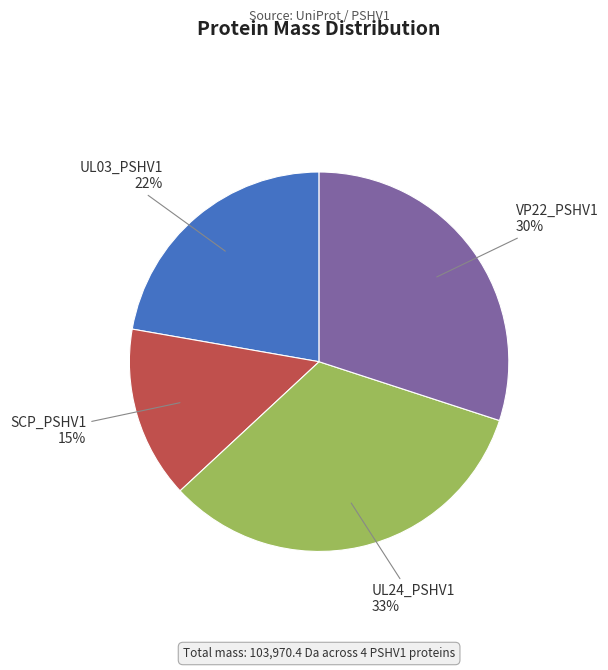

Is the sum of VP22_PSHV1 and UL24_PSHV1 greater than half?

Yes